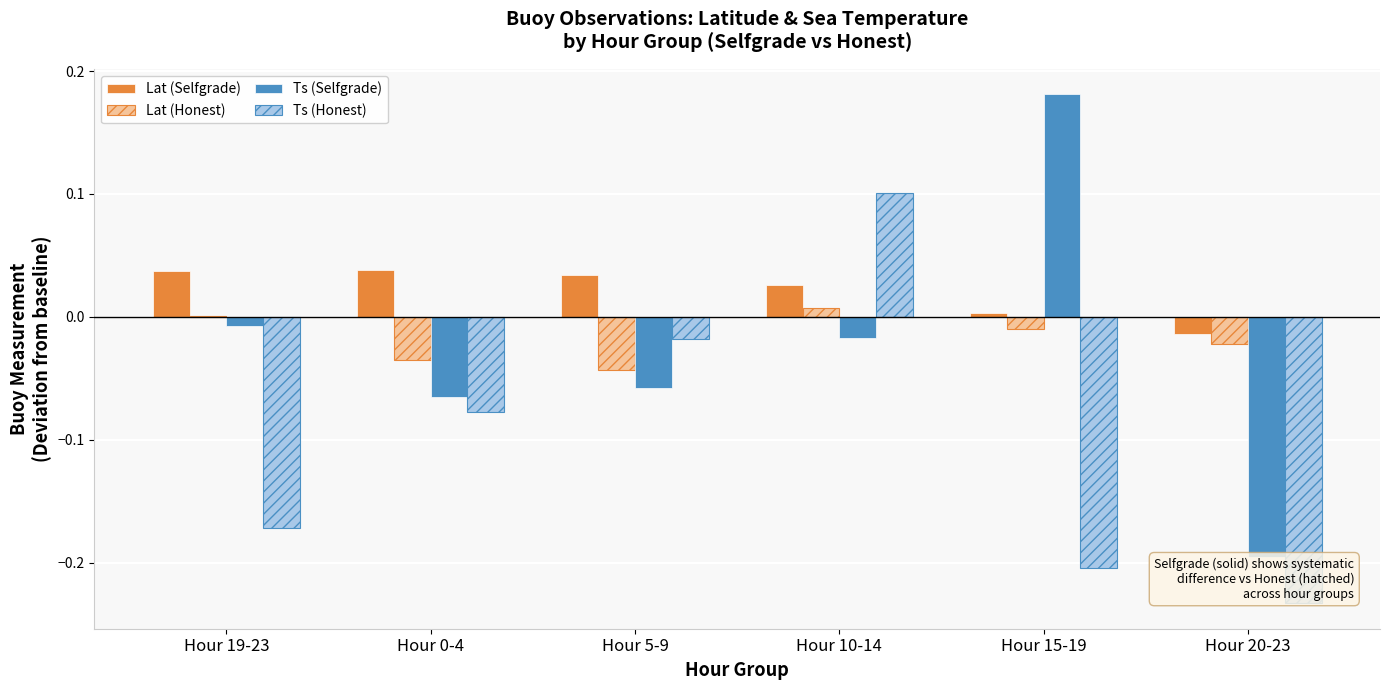

Which series changed the most between Hour 5-9 and Hour 10-14?

Ts (Honest)